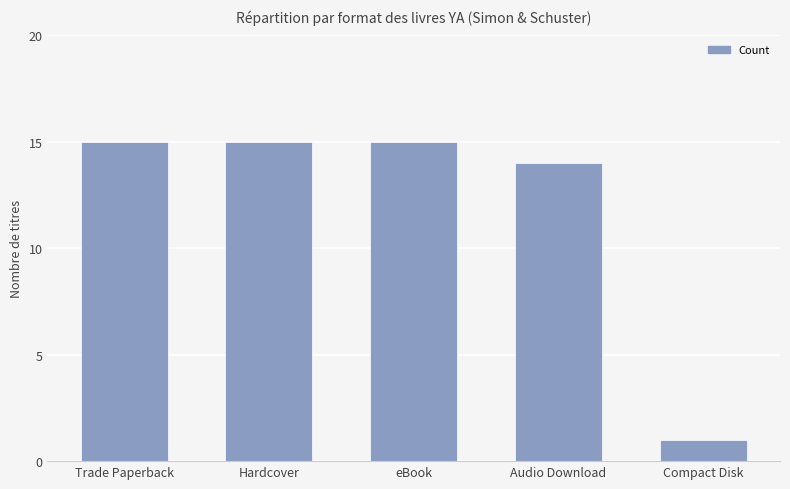

Reading left to right, list all the values displayed in this chart.

Trade Paperback=15	Hardcover=15	eBook=15	Audio Download=14	Compact Disk=1